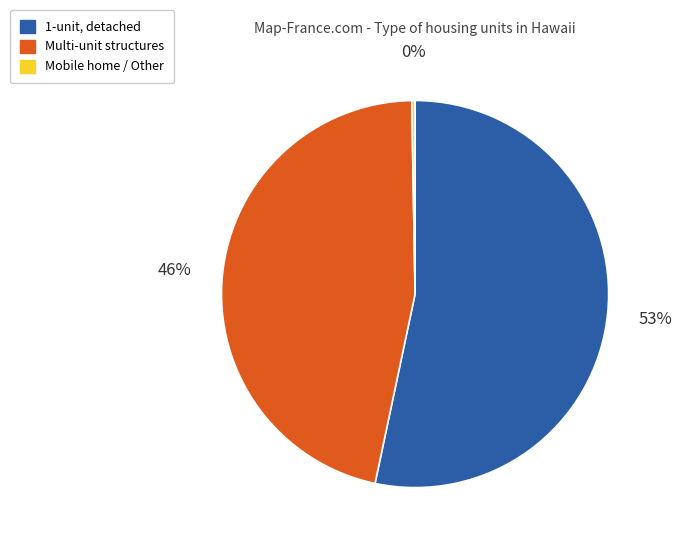

To the nearest percent, what is the difference between the 1-unit, detached and Multi-unit structures slice percentages?

7%